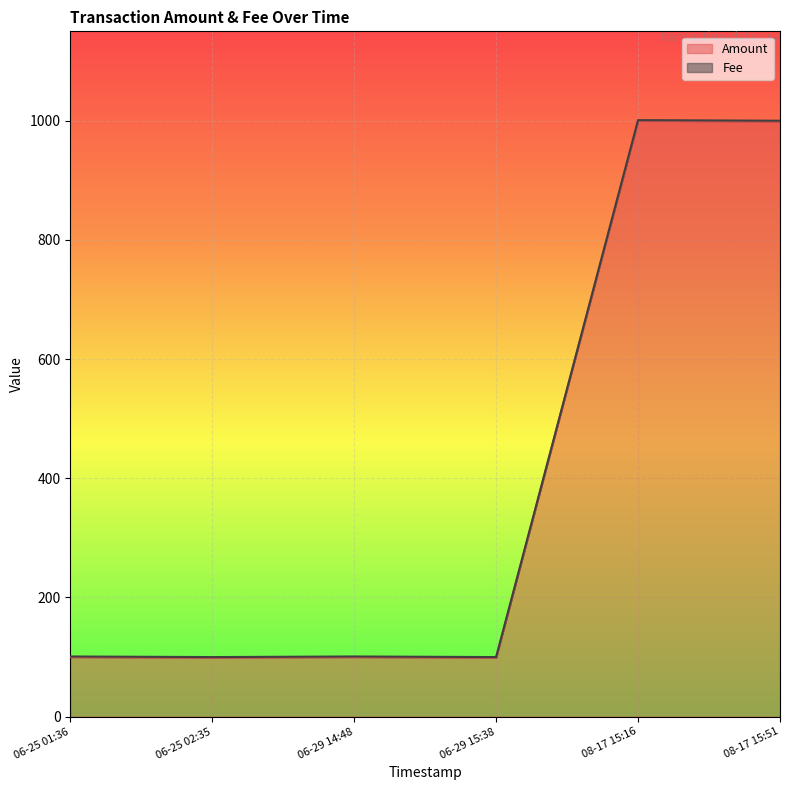

How many data points in Amount are above 100?

2